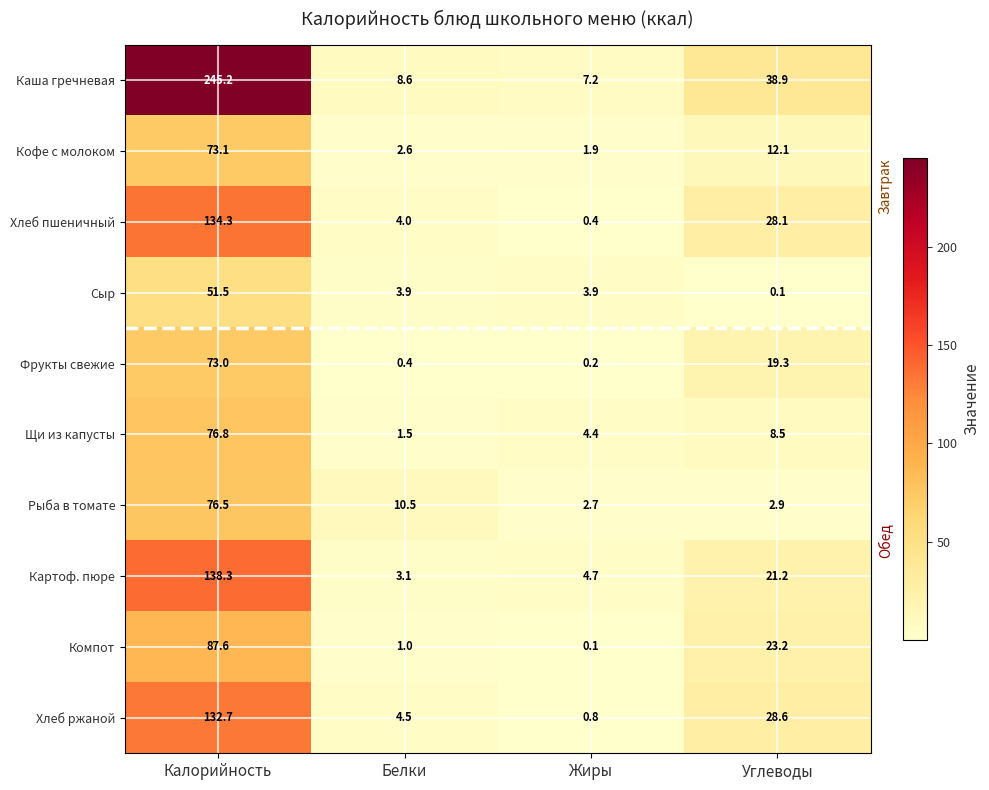

What is the difference between the second highest and second lowest values in the Компот series?

22.2